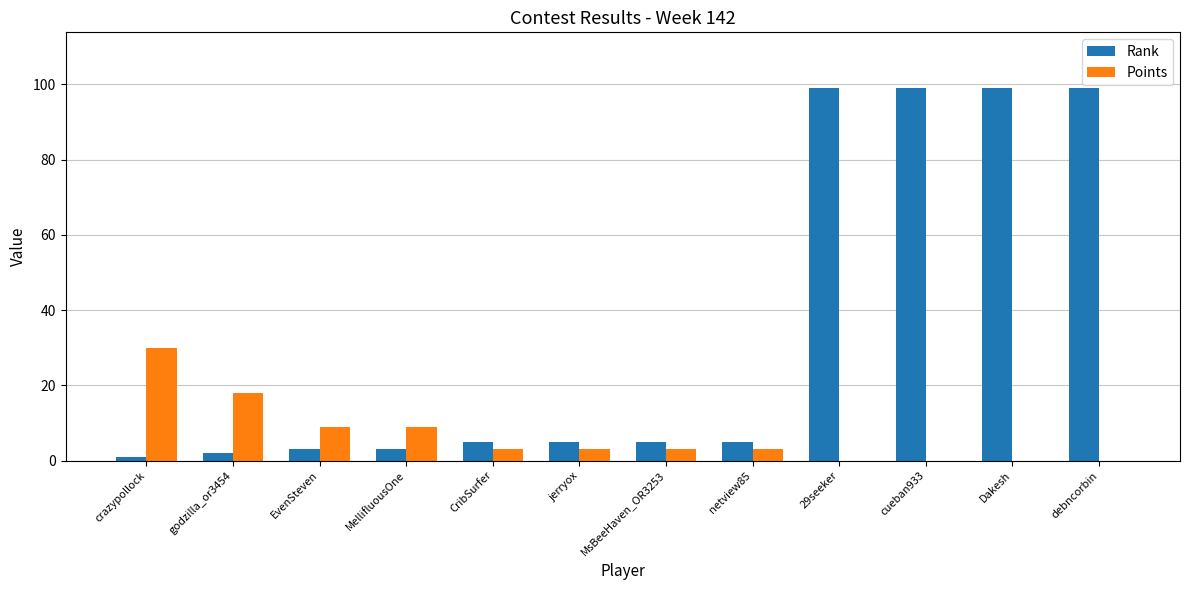

Which series changed the most between jerryox and debncorbin?

Rank